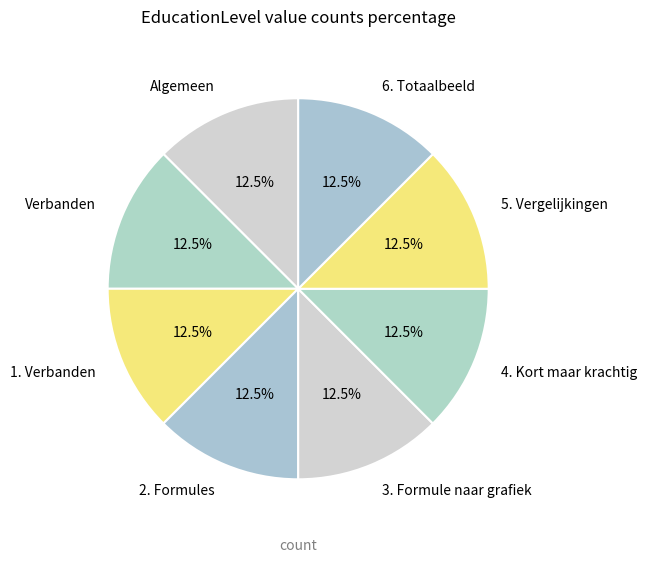

Approximately how many times larger is the value at 4. Kort maar krachtig compared to 2. Formules?

1.0